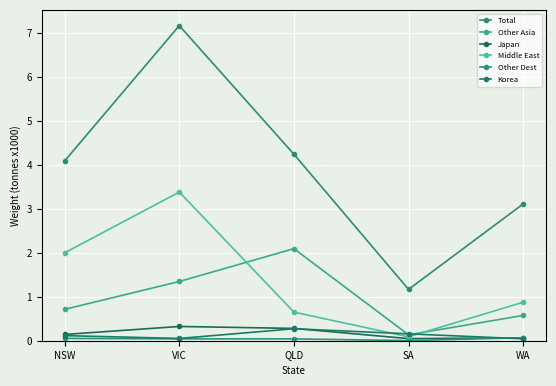

The Japan series shows 0.3 at QLD. True or false?

True